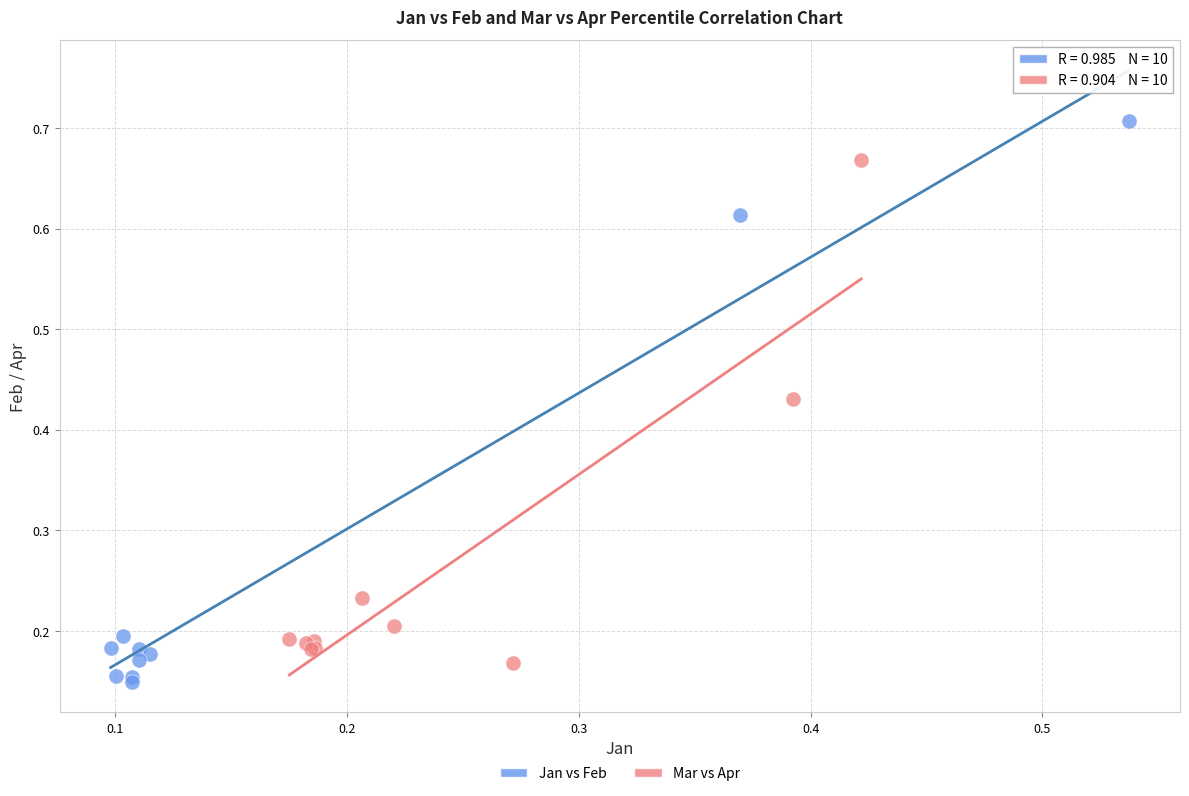

Which series has the largest Y range (max minus min)?

Jan vs Feb